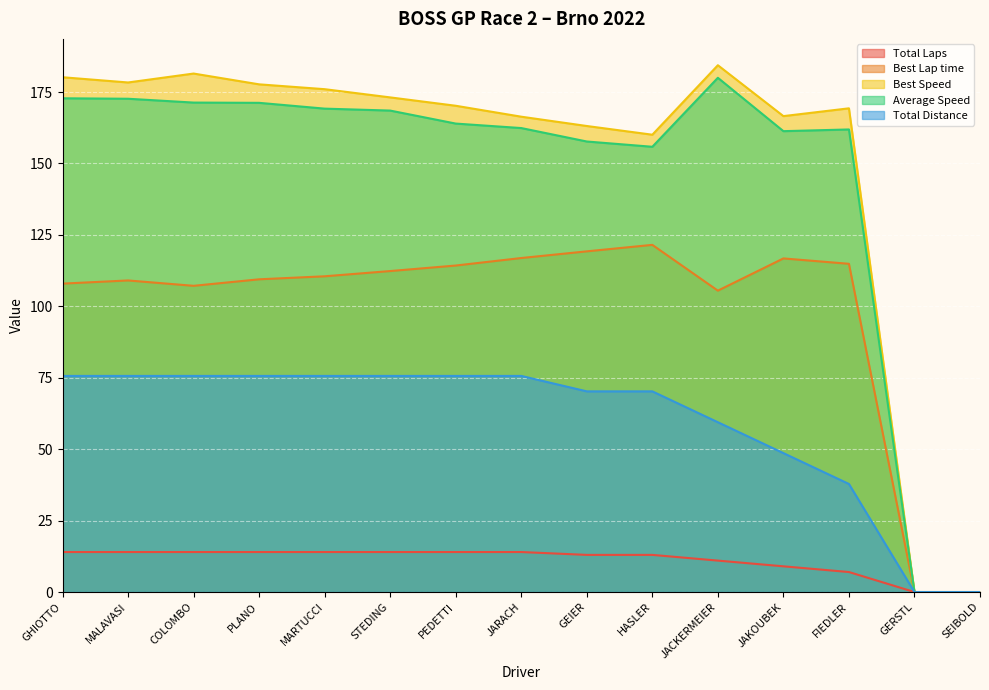

What is the spread (max minus min) of values at GEIER?

150.1